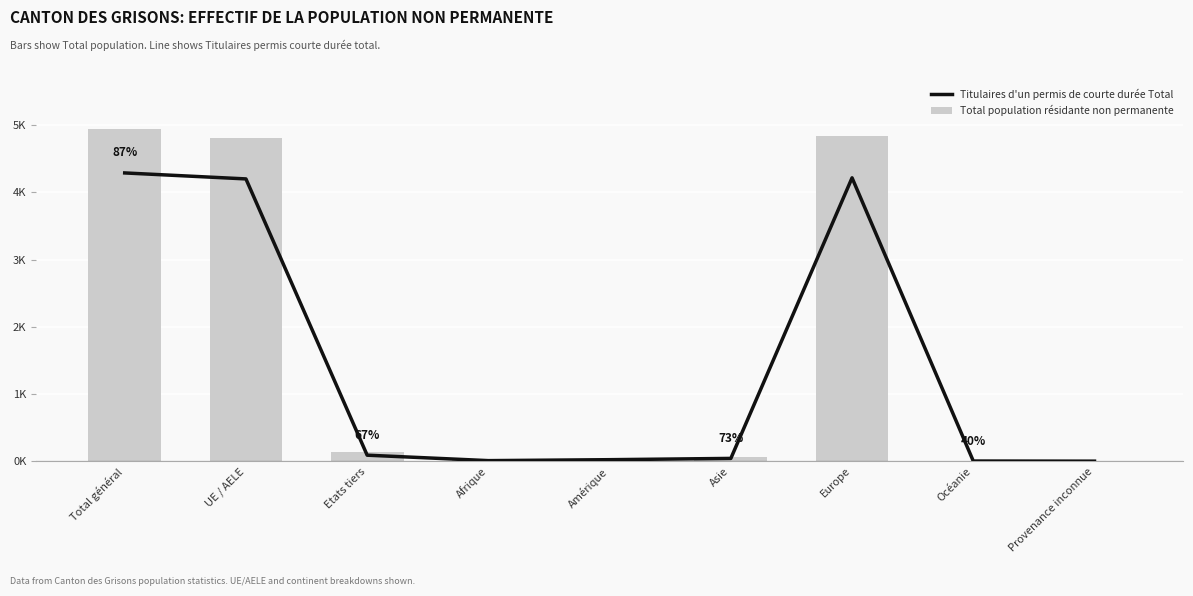

Which label corresponds to the largest value in the chart?

Total général